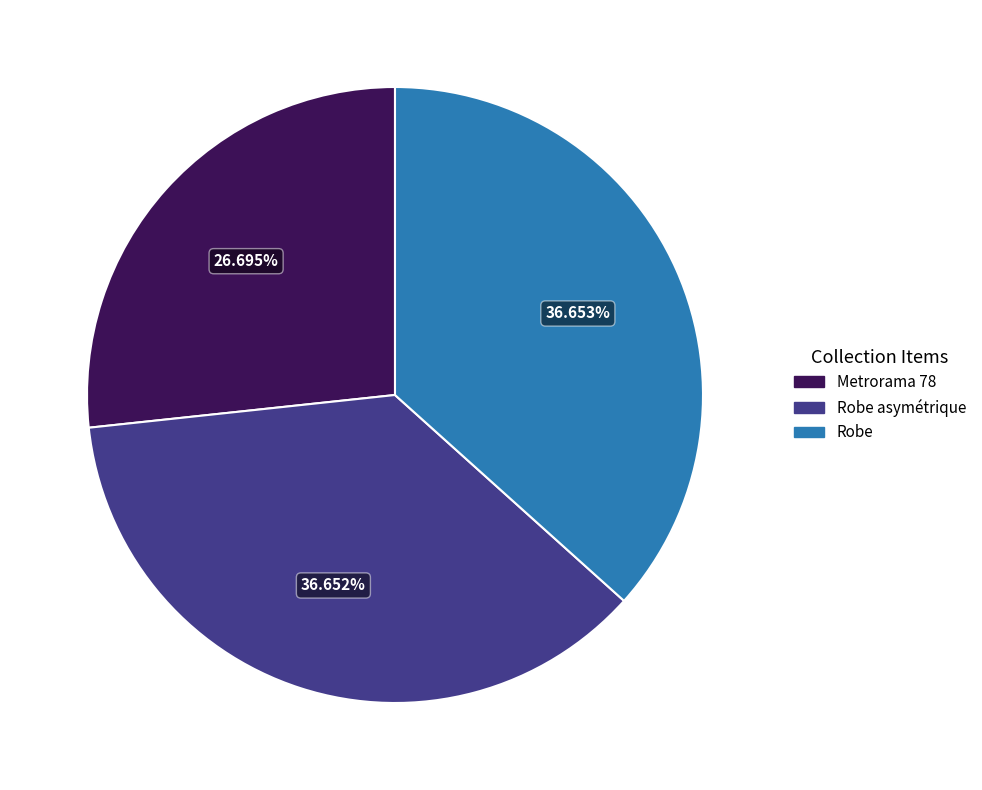

Count the number of slices in the pie.

3